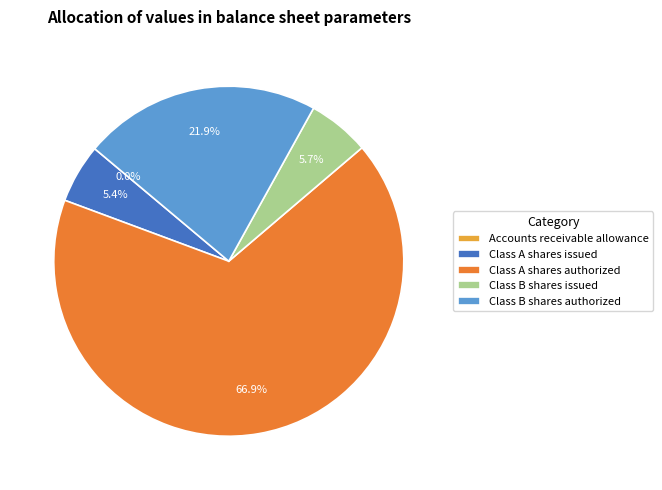

Which slice is the largest?

Class A shares authorized